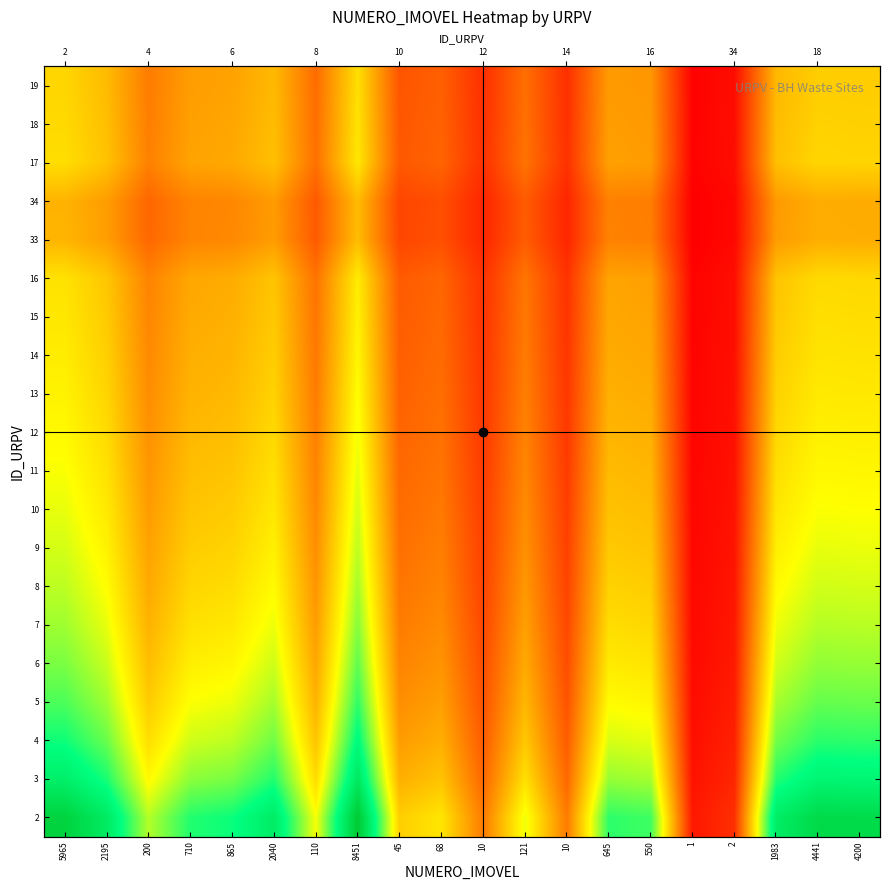

What is the sum of all 8 values?

7.1